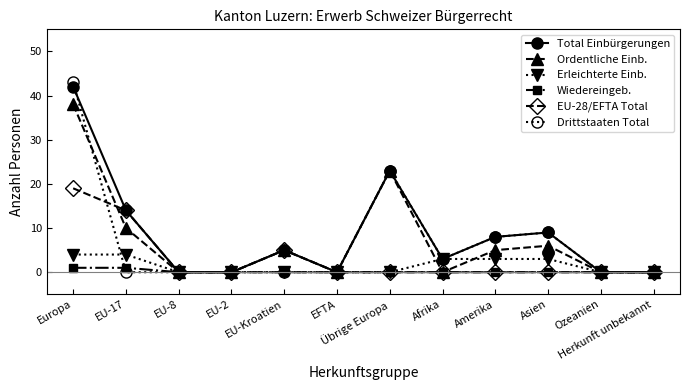

Reading left to right, what are all the values shown in this chart?

Total Einbürgerungen: Europa=42	EU-17=14	EU-8=0	EU-2=0	EU-Kroatien=5	EFTA=0	Übrige Europa=23	Afrika=3	Amerika=8	Asien=9	Ozeanien=0	Herkunft unbekannt=0
Ordentliche Einb.: Europa=38	EU-17=10	EU-8=0	EU-2=0	EU-Kroatien=5	EFTA=0	Übrige Europa=23	Afrika=0	Amerika=5	Asien=6	Ozeanien=0	Herkunft unbekannt=0
Erleichterte Einb.: Europa=4	EU-17=4	EU-8=0	EU-2=0	EU-Kroatien=0	EFTA=0	Übrige Europa=0	Afrika=3	Amerika=3	Asien=3	Ozeanien=0	Herkunft unbekannt=0
Wiedereingeb.: Europa=1	EU-17=1	EU-8=0	EU-2=0	EU-Kroatien=0	EFTA=0	Übrige Europa=0	Afrika=0	Amerika=0	Asien=0	Ozeanien=0	Herkunft unbekannt=0
EU-28/EFTA Total: Europa=19	EU-17=14	EU-8=0	EU-2=0	EU-Kroatien=5	EFTA=0	Übrige Europa=0	Afrika=0	Amerika=0	Asien=0	Ozeanien=0	Herkunft unbekannt=0
Drittstaaten Total: Europa=43	EU-17=0	EU-8=0	EU-2=0	EU-Kroatien=0	EFTA=0	Übrige Europa=23	Afrika=3	Amerika=8	Asien=9	Ozeanien=0	Herkunft unbekannt=0